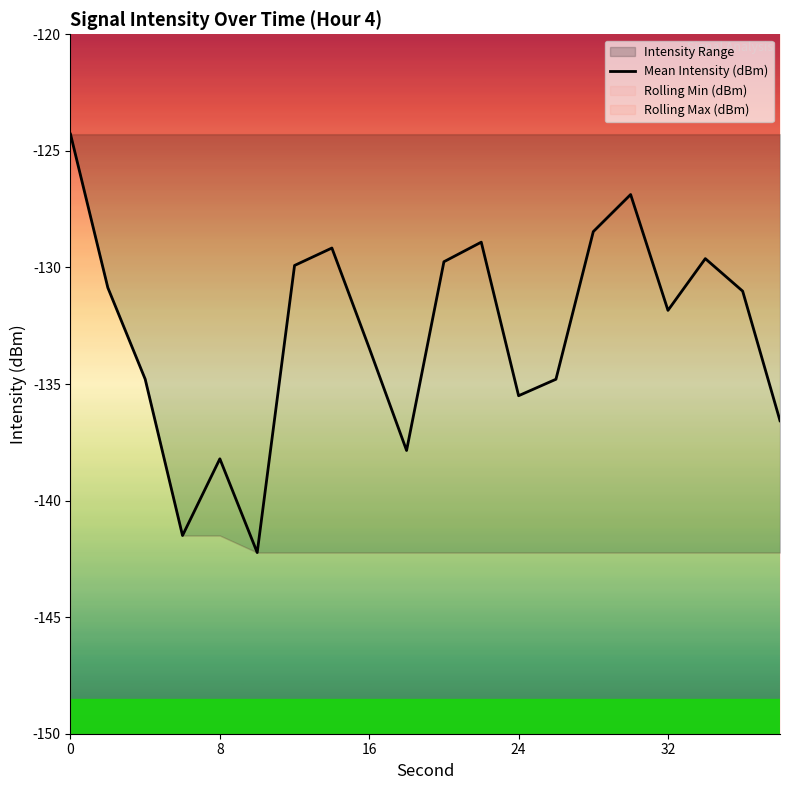

What is the highest value of the Mean Intensity (dBm) series?

-124.3